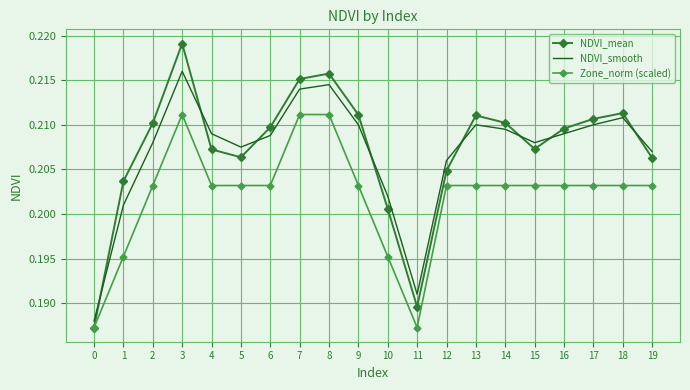

The value of NDVI_smooth at 18 is 0.1. True or false?

False